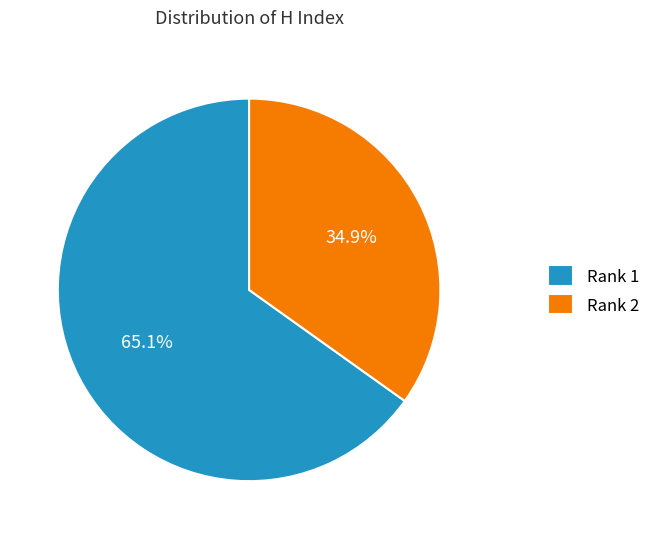

Does any single category account for the majority?

Yes